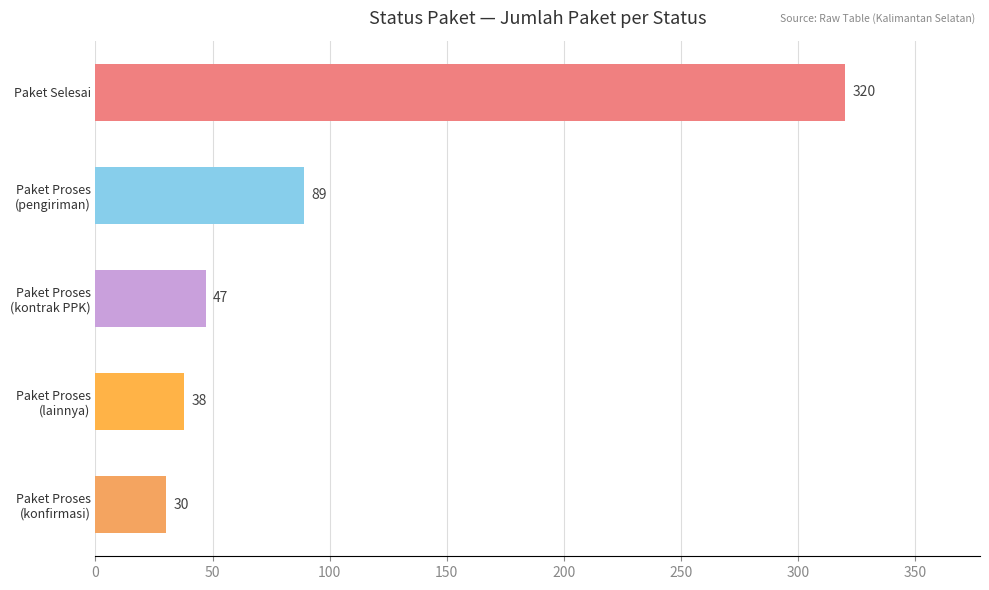

Does the chart contain any negative values?

No